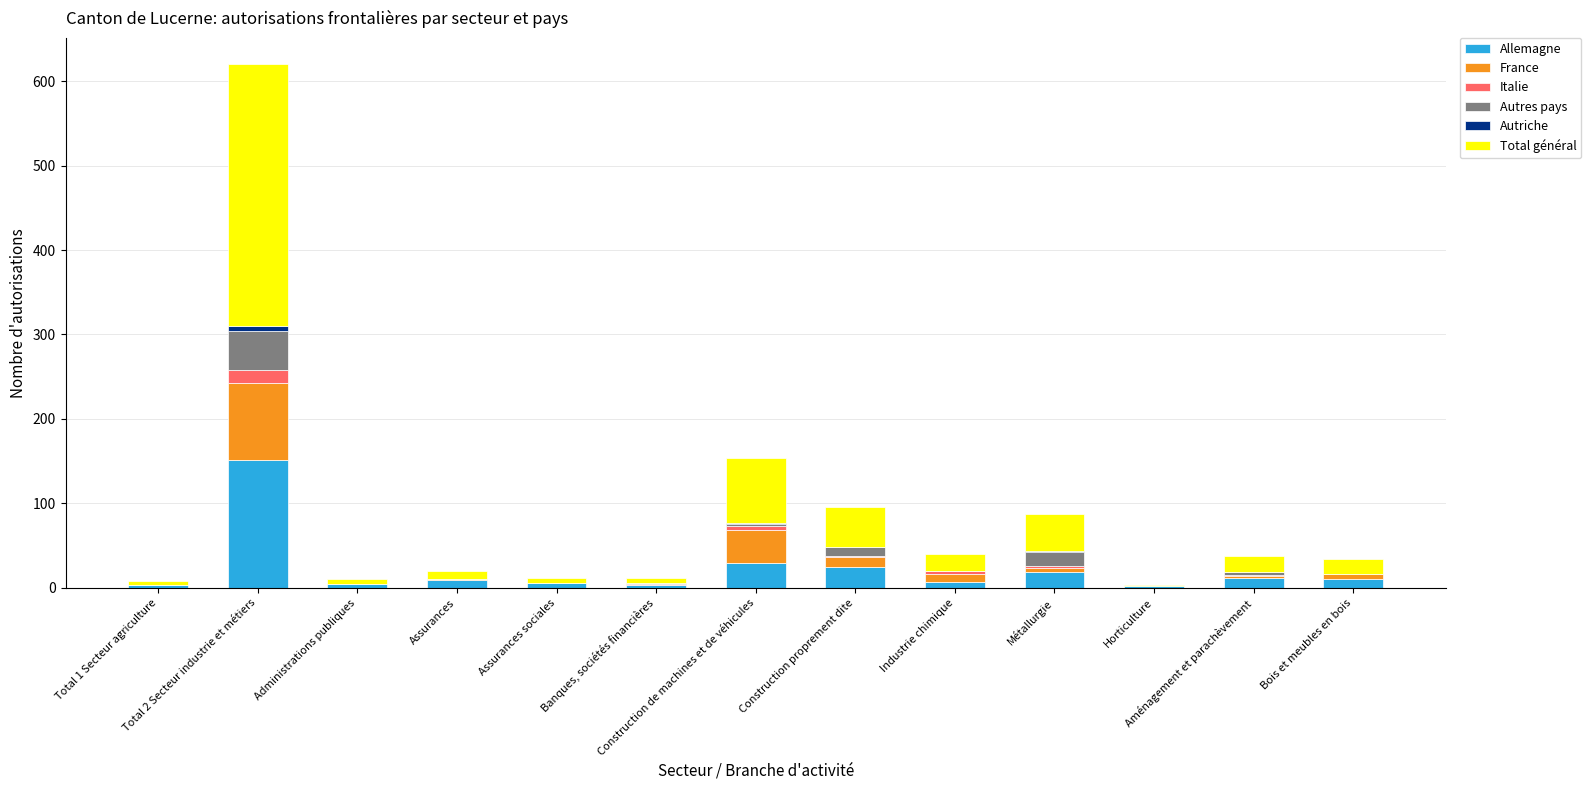

Between Construction proprement dite and Horticulture, which series saw the biggest shift?

Total général